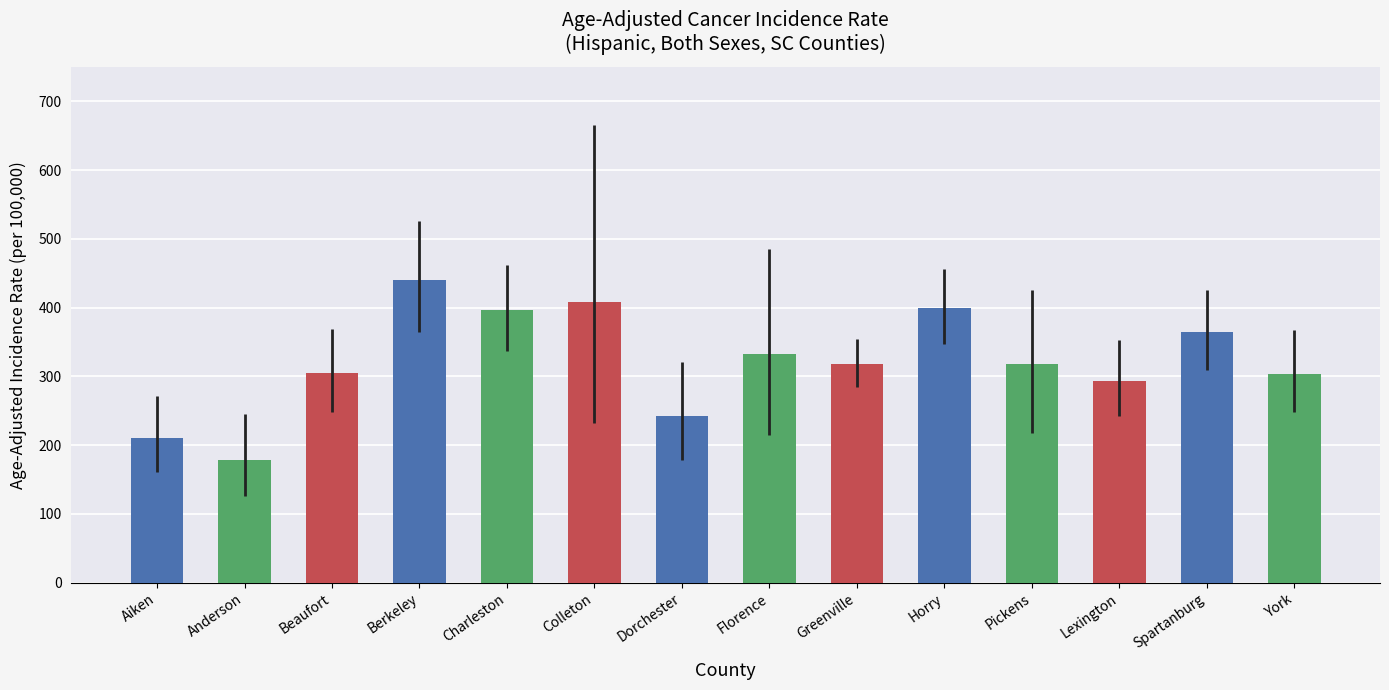

What is the smallest value displayed?

179.0